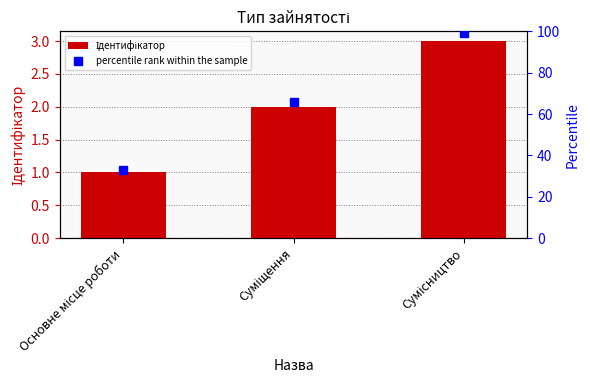

At how many categories does at least one series exceed 34?

2